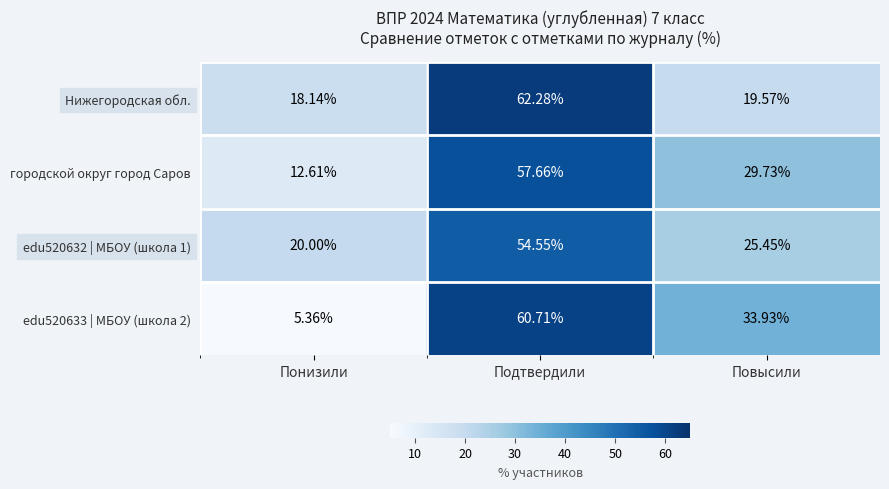

At which category does the chart reach its minimum across all series?

Понизили